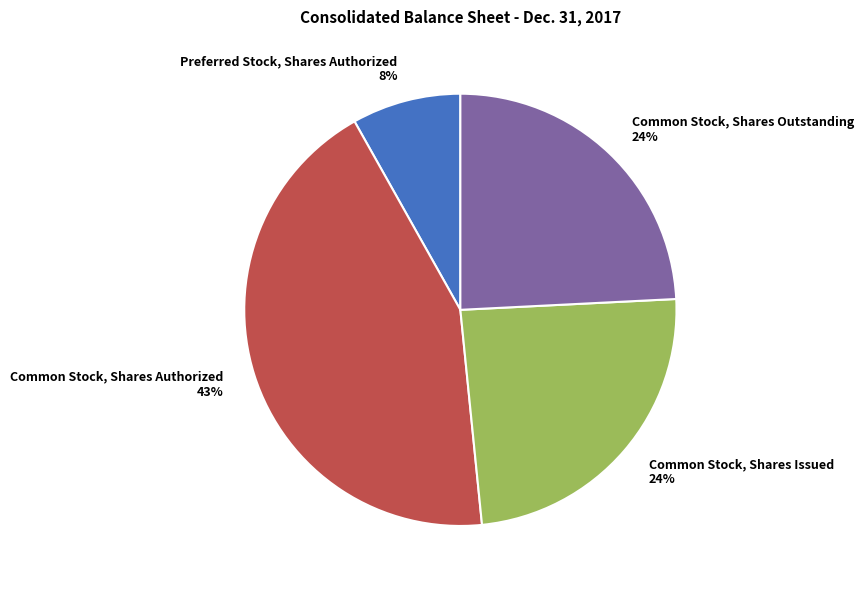

The Common Stock, Shares Authorized slice represents 43% of the pie. True or false?

True